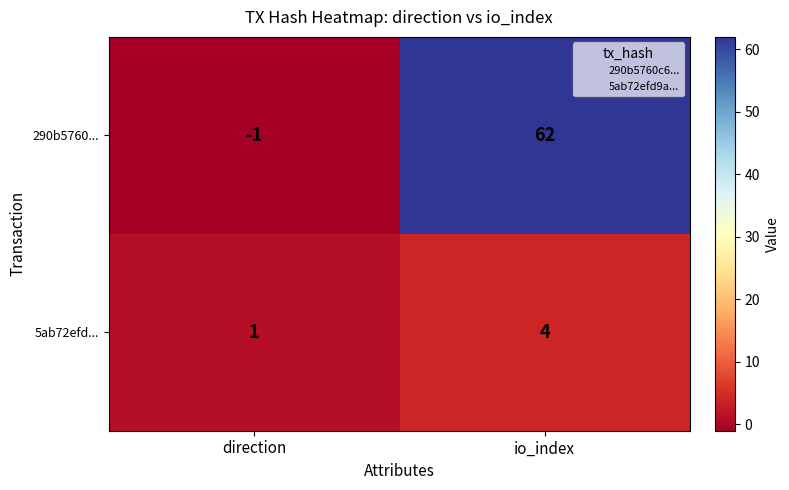

Which series has the widest spread of values?

290b5760...